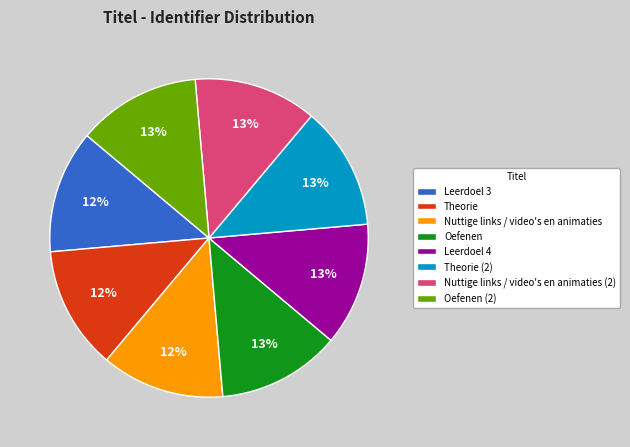

Is it true that Oefenen is 1% of the pie?

False